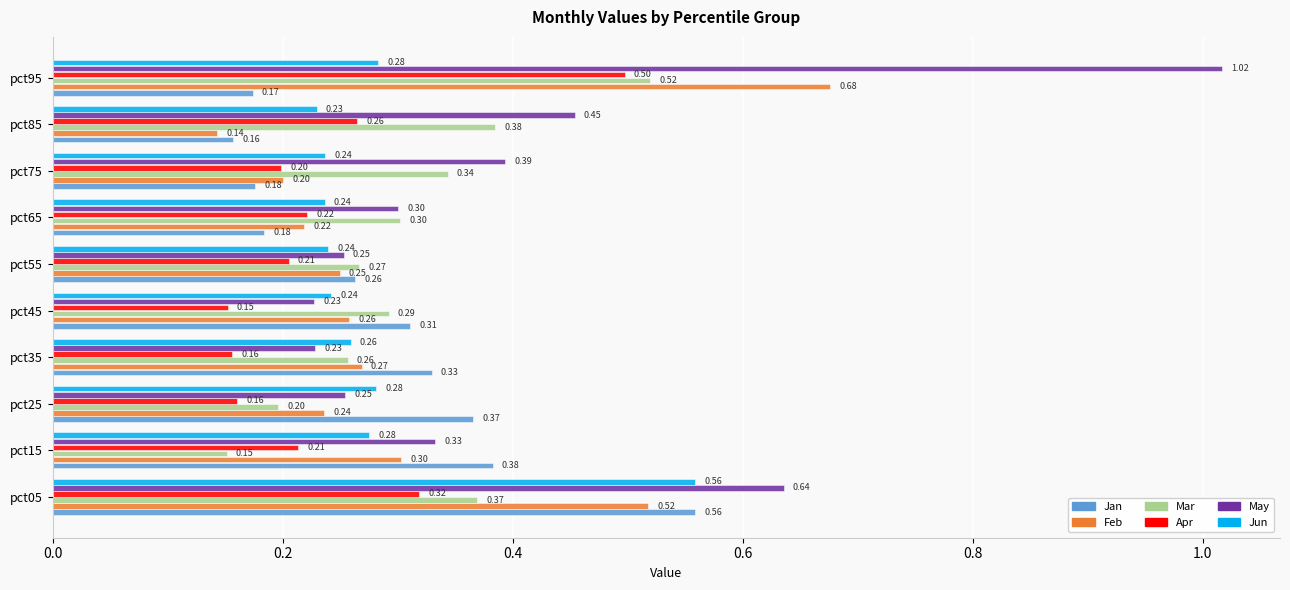

Which series has the largest range (max minus min)?

May